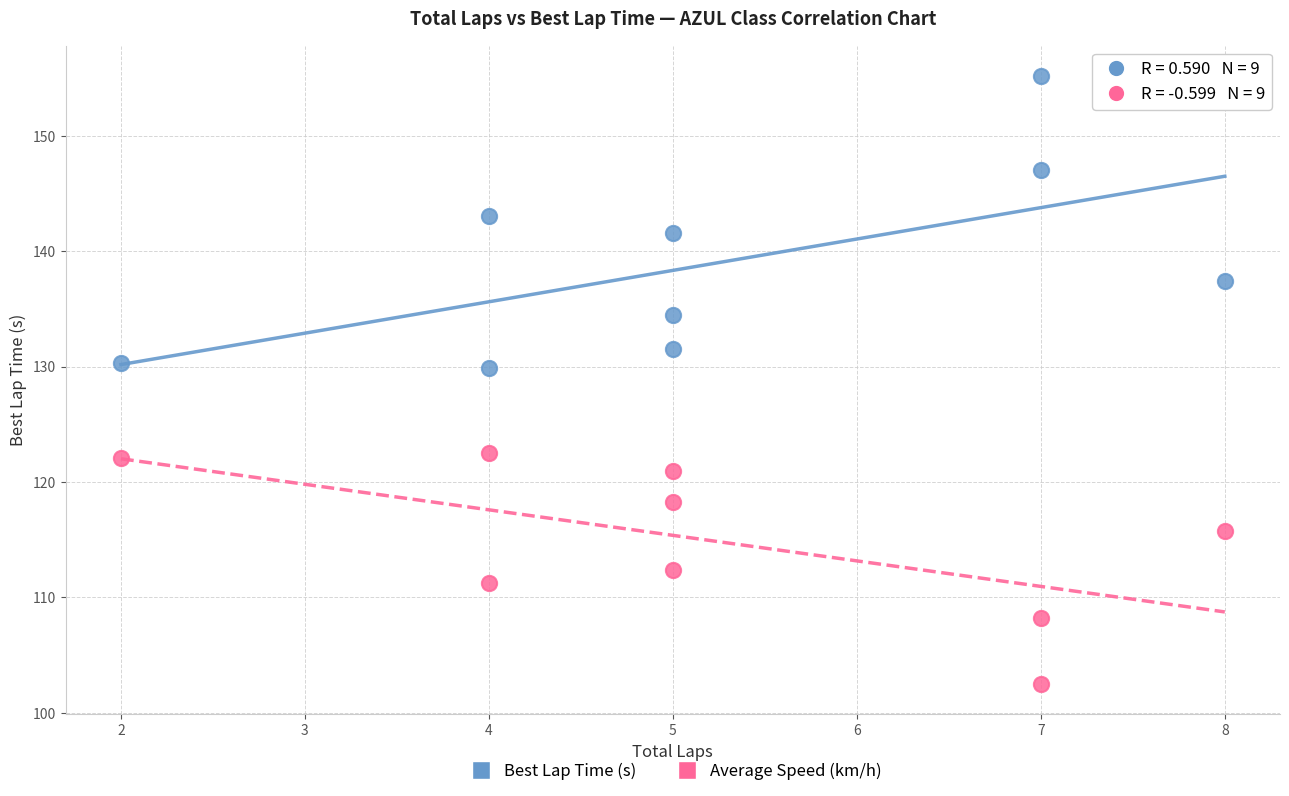

What is the X range (max minus min) for the scatter plot?

6.0